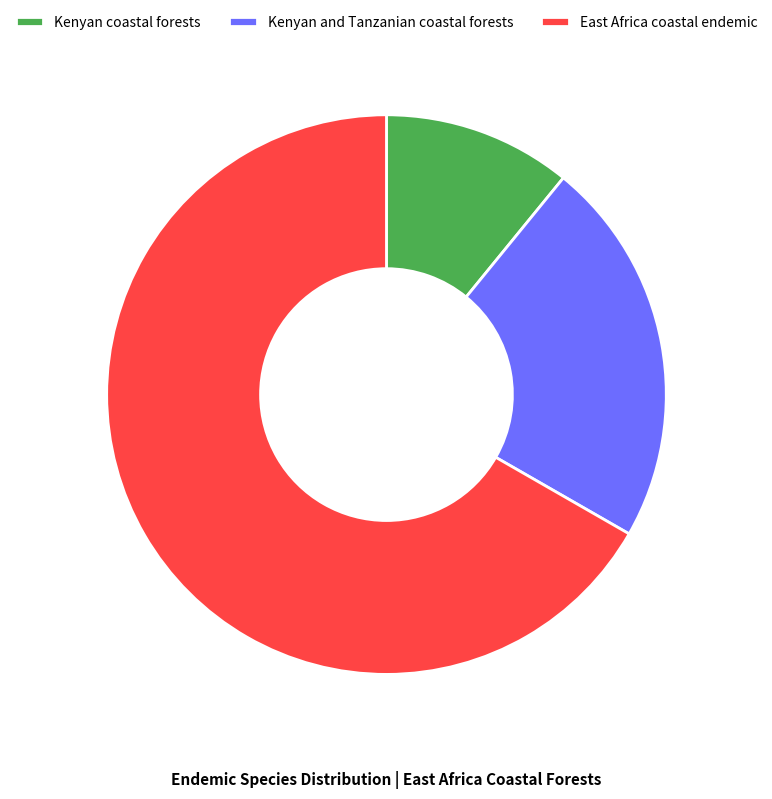

How many segments does this pie chart have?

3